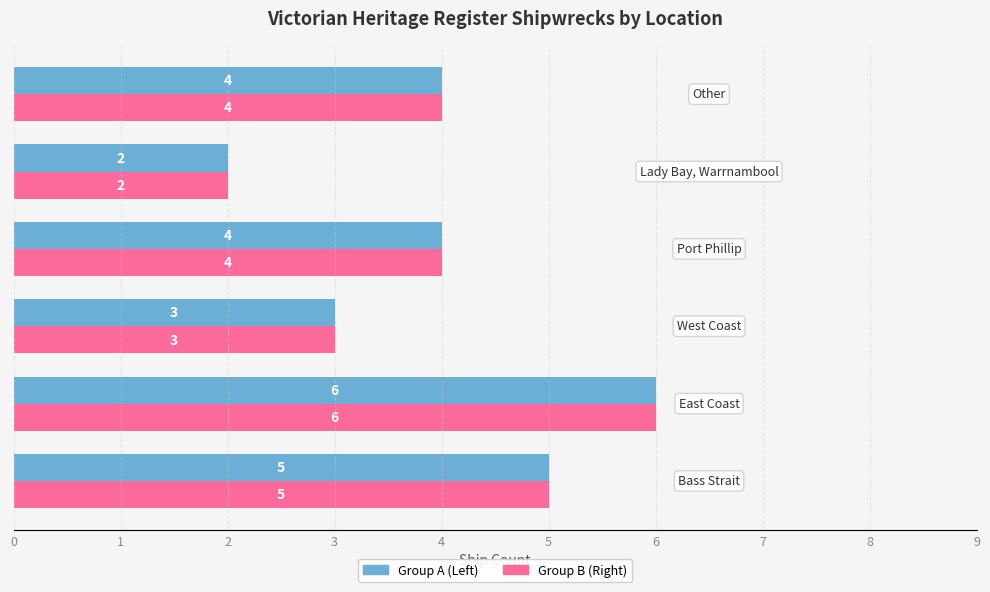

What is the greatest value displayed?

6